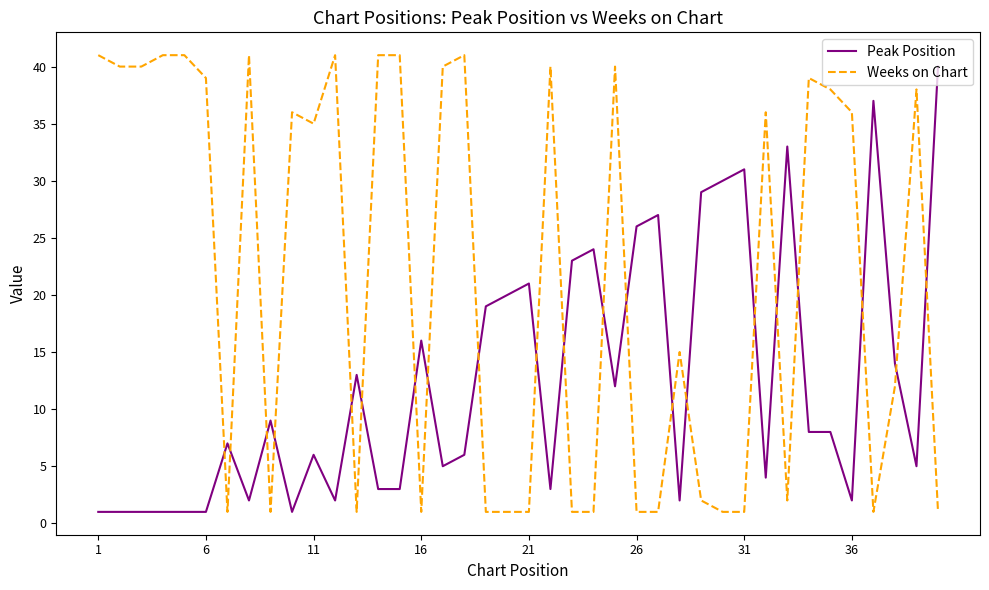

Reading left to right, list all the values displayed in this chart.

Peak Position: 1	1	1	1	1	1	7	2	9	1	6	2	13	3	3	16	5	6	19	20	21	3	23	24	12	26	27	2	29	30	31	4	33	8	8	2	37	14	5	40
Weeks on Chart: 41	40	40	41	41	39	1	41	1	36	35	41	1	41	41	1	40	41	1	1	1	40	1	1	40	1	1	15	2	1	1	36	2	39	38	36	1	12	38	1